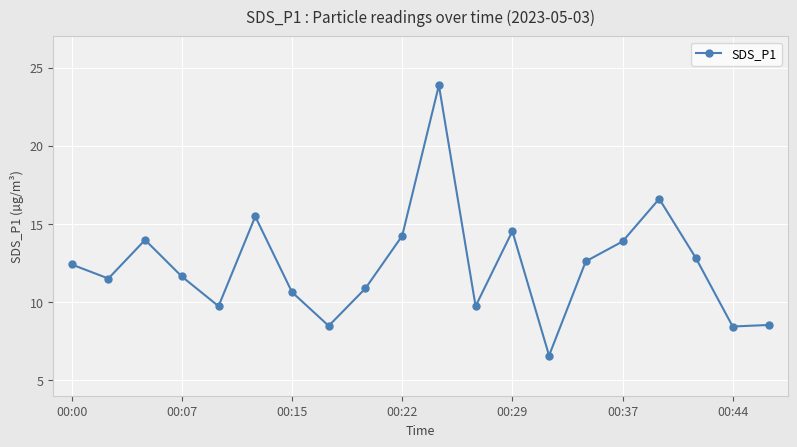

What is the smallest value displayed?

6.6